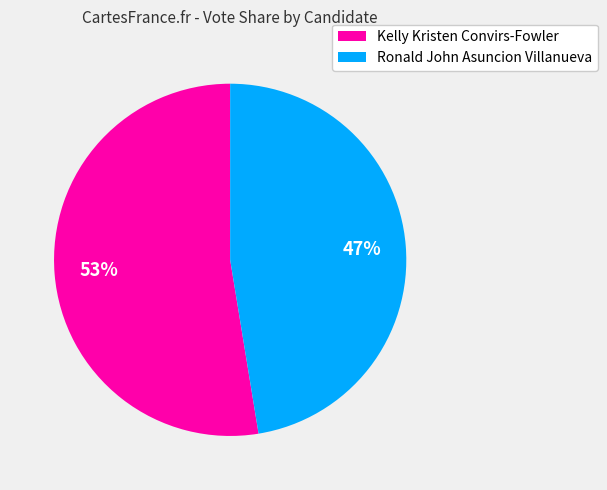

Is the sum of Ronald John Asuncion Villanueva and Kelly Kristen Convirs-Fowler greater than half?

Yes